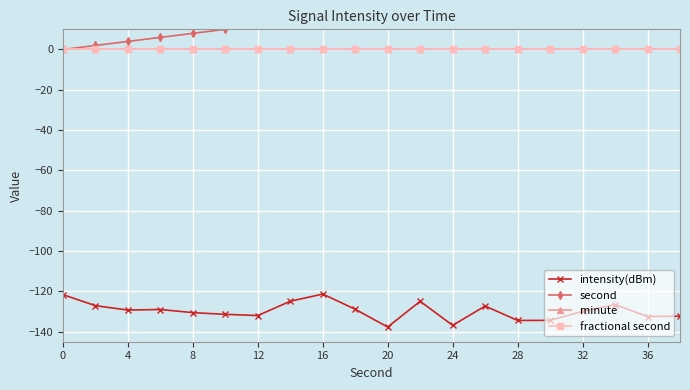

Which series has the largest total across all categories?

second